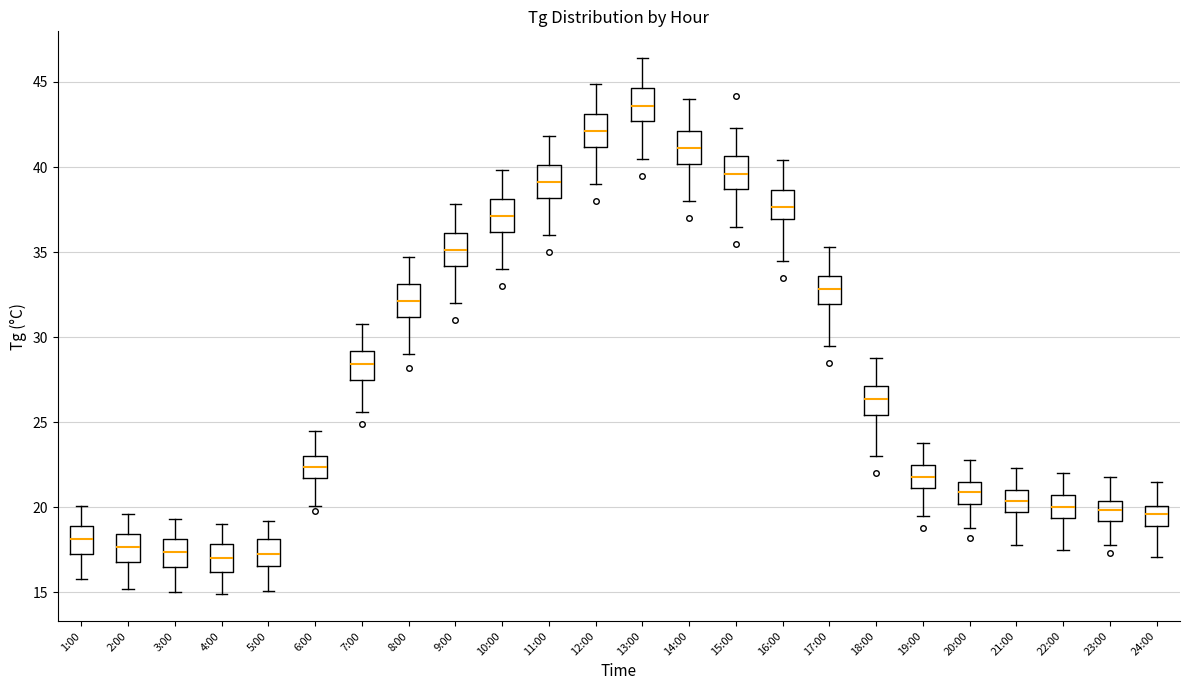

Reading left to right, read every box against the y-axis: the position of its median line, the range the box covers, and the ends of its whiskers. The values are not printed on the chart, so give them approximately, as read against the axis.

1:00: median 18.0, box 17.5 to 19.0, whiskers 16.0 to 20.0
2:00: median 17.5, box 17.0 to 18.5, whiskers 15.0 to 19.5
3:00: median 17.5, box 16.5 to 18.0, whiskers 15.0 to 19.5
4:00: median 17.0, box 16.0 to 18.0, whiskers 15.0 to 19.0
5:00: median 17.5, box 16.5 to 18.0, whiskers 15.0 to 19.0
6:00: median 22.5, box 21.5 to 23.0, whiskers 20.0 to 24.5
7:00: median 28.5, box 27.5 to 29.0, whiskers 25.5 to 31.0
8:00: median 32.0, box 31.0 to 33.0, whiskers 29.0 to 34.5
9:00: median 35.0, box 34.0 to 36.0, whiskers 32.0 to 38.0
10:00: median 37.0, box 36.0 to 38.0, whiskers 34.0 to 40.0
11:00: median 39.0, box 38.0 to 40.0, whiskers 36.0 to 42.0
12:00: median 42.0, box 41.0 to 43.0, whiskers 39.0 to 45.0
13:00: median 43.5, box 42.5 to 44.5, whiskers 40.5 to 46.5
14:00: median 41.0, box 40.0 to 42.0, whiskers 38.0 to 44.0
15:00: median 39.5, box 38.5 to 40.5, whiskers 36.5 to 42.5
16:00: median 37.5, box 37.0 to 38.5, whiskers 34.5 to 40.5
17:00: median 33.0, box 32.0 to 33.5, whiskers 29.5 to 35.5
18:00: median 26.5, box 25.5 to 27.0, whiskers 23.0 to 29.0
19:00: median 22.0, box 21.0 to 22.5, whiskers 19.5 to 24.0
20:00: median 21.0, box 20.0 to 21.5, whiskers 19.0 to 23.0
21:00: median 20.5, box 19.5 to 21.0, whiskers 18.0 to 22.5
22:00: median 20.0, box 19.5 to 20.5, whiskers 17.5 to 22.0
23:00: median 20.0, box 19.0 to 20.5, whiskers 18.0 to 22.0
24:00: median 19.5, box 19.0 to 20.0, whiskers 17.0 to 21.5